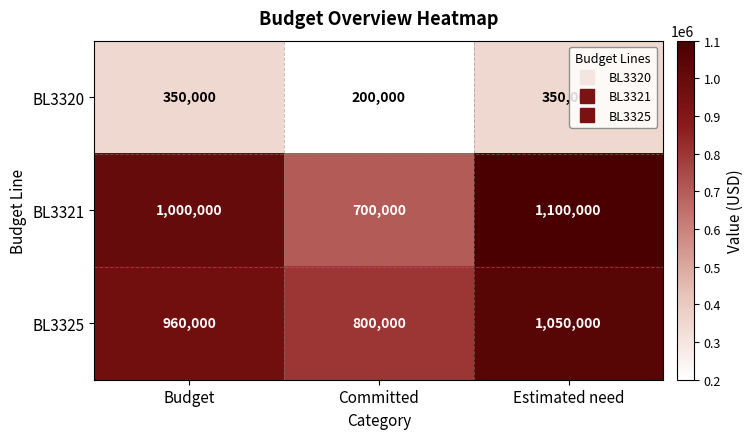

Reading left to right, list all the values displayed in this chart.

BL3320: 350000	200000	350000
BL3321: 1000000	700000	1100000
BL3325: 960000	800000	1050000